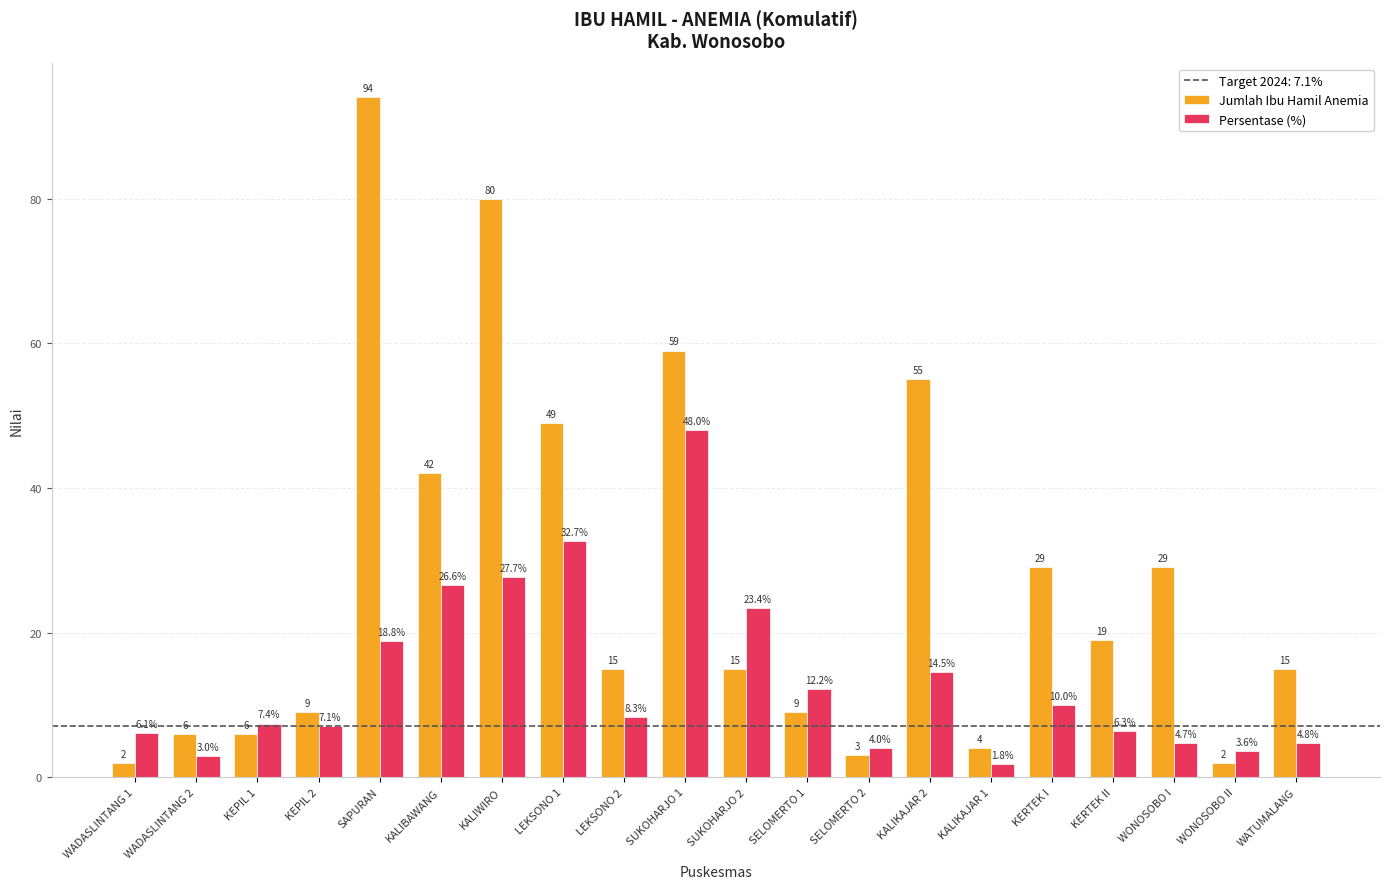

Read the Jumlah Ibu Hamil Anemia value at KEPIL 1.

6.0